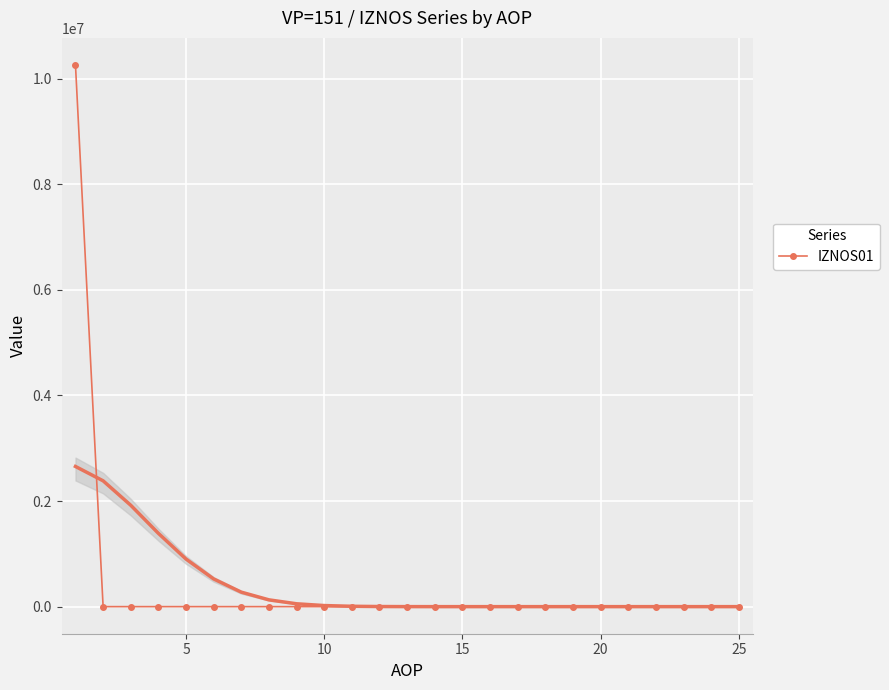

How many series are shown in this chart?

1